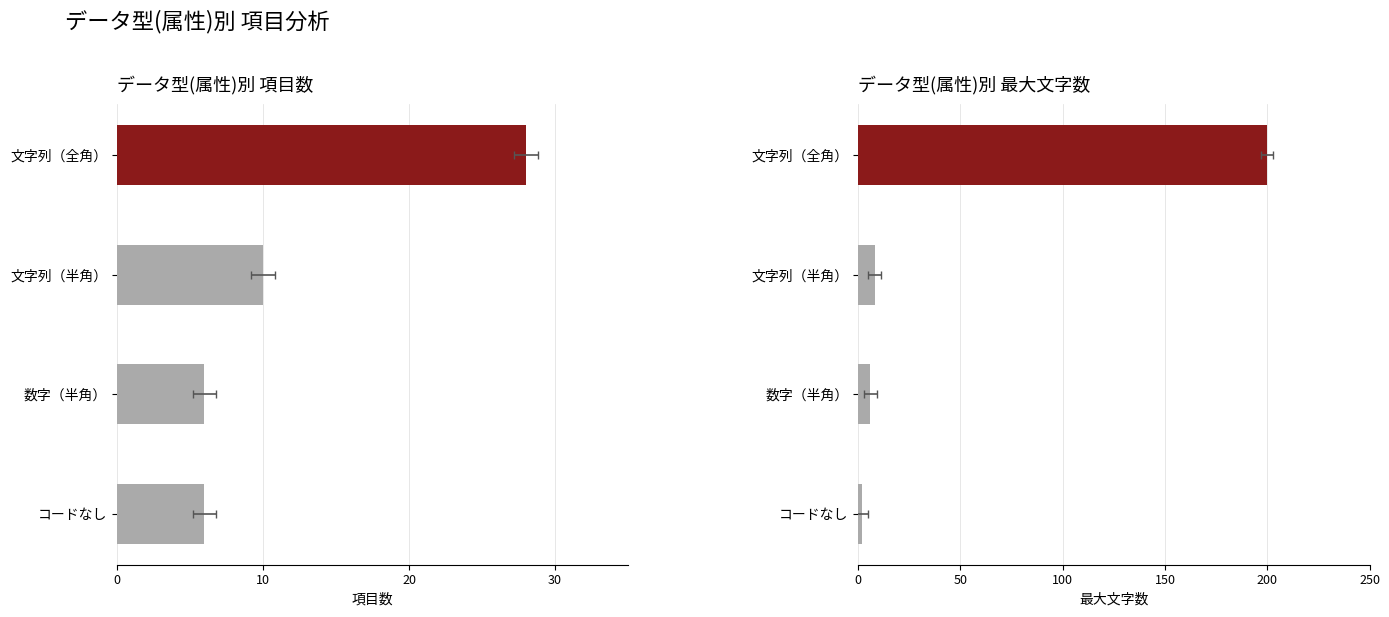

Is the value of 最大文字数 at 数字（半角） greater than the value of 項目数 at コードなし?

No